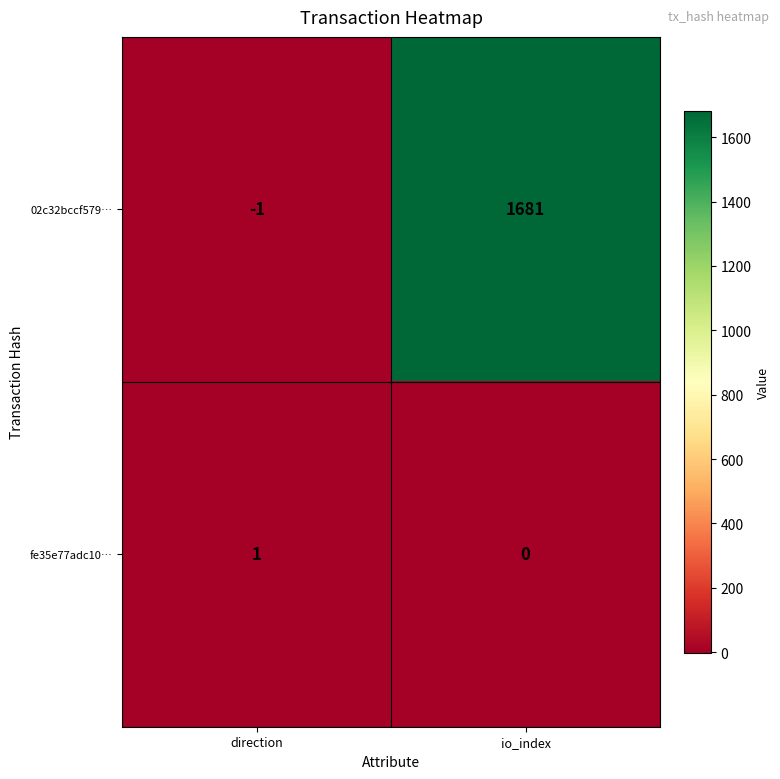

What is the minimum value shown in the chart?

-1